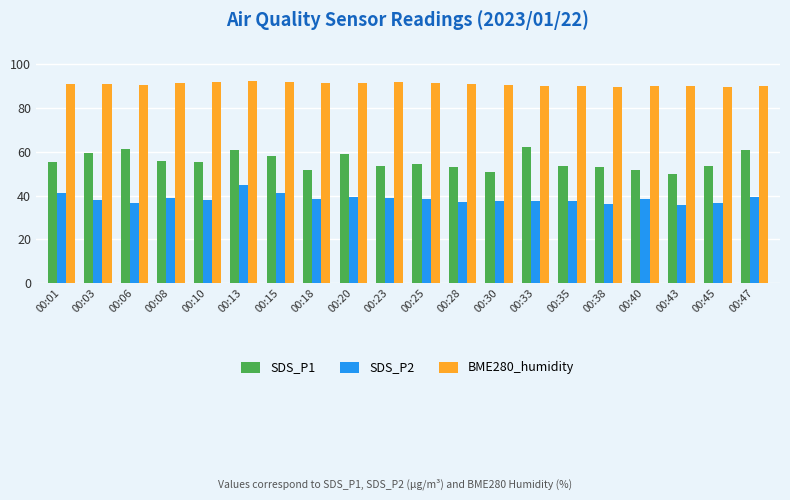

Which category has the highest value in the SDS_P2 series?

00:13